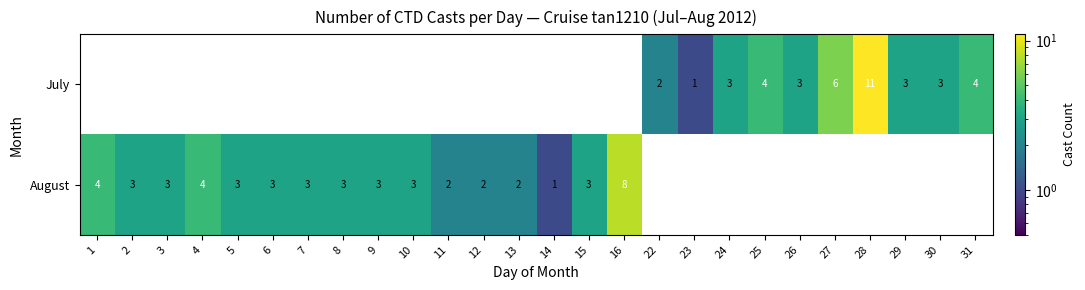

The value of July at 24 is 3. True or false?

True